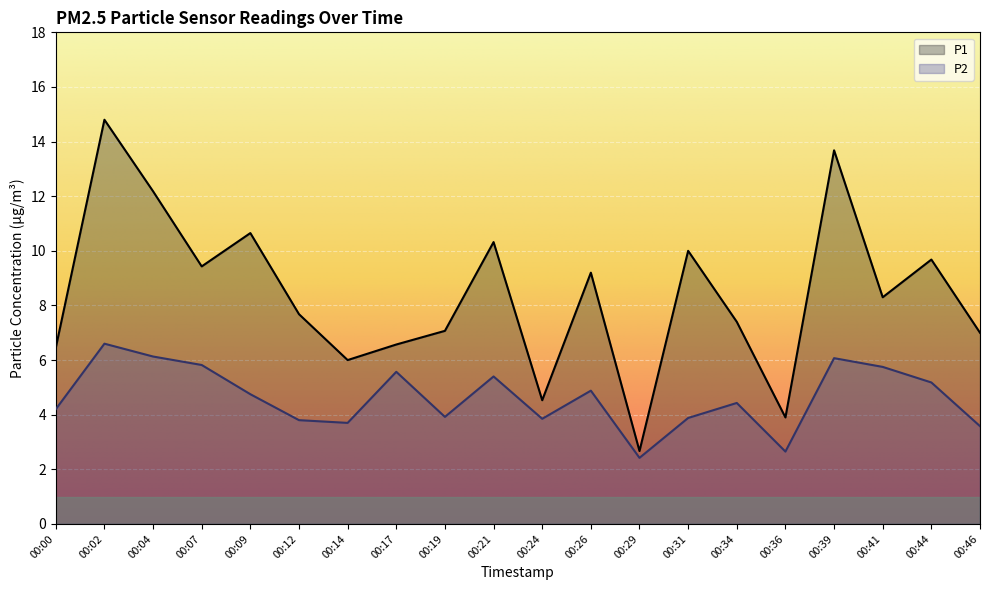

Count the number of data series in this chart.

2